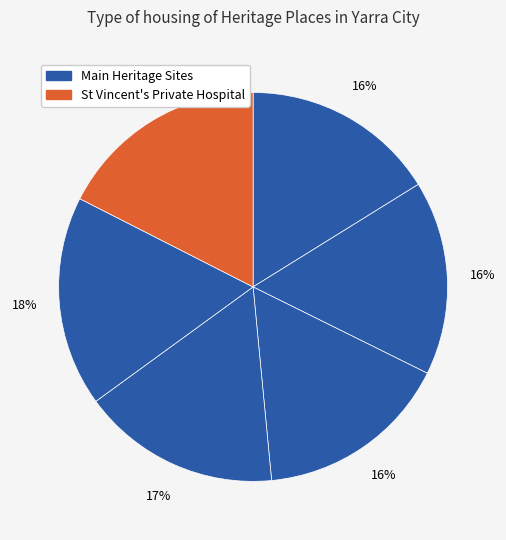

How many segments does this pie chart have?

6